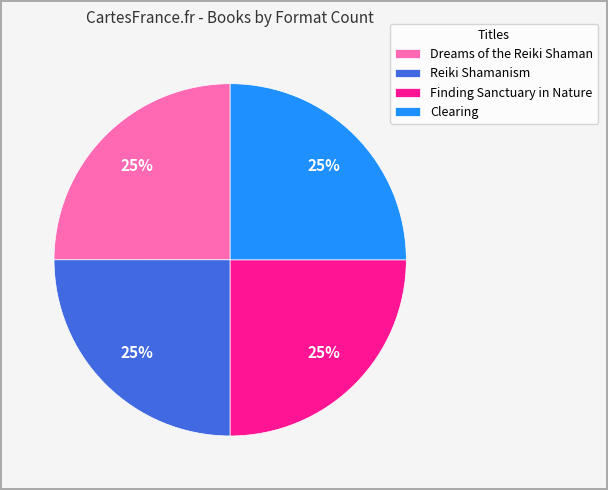

To the nearest percent, what percentage of the pie is Clearing?

25%